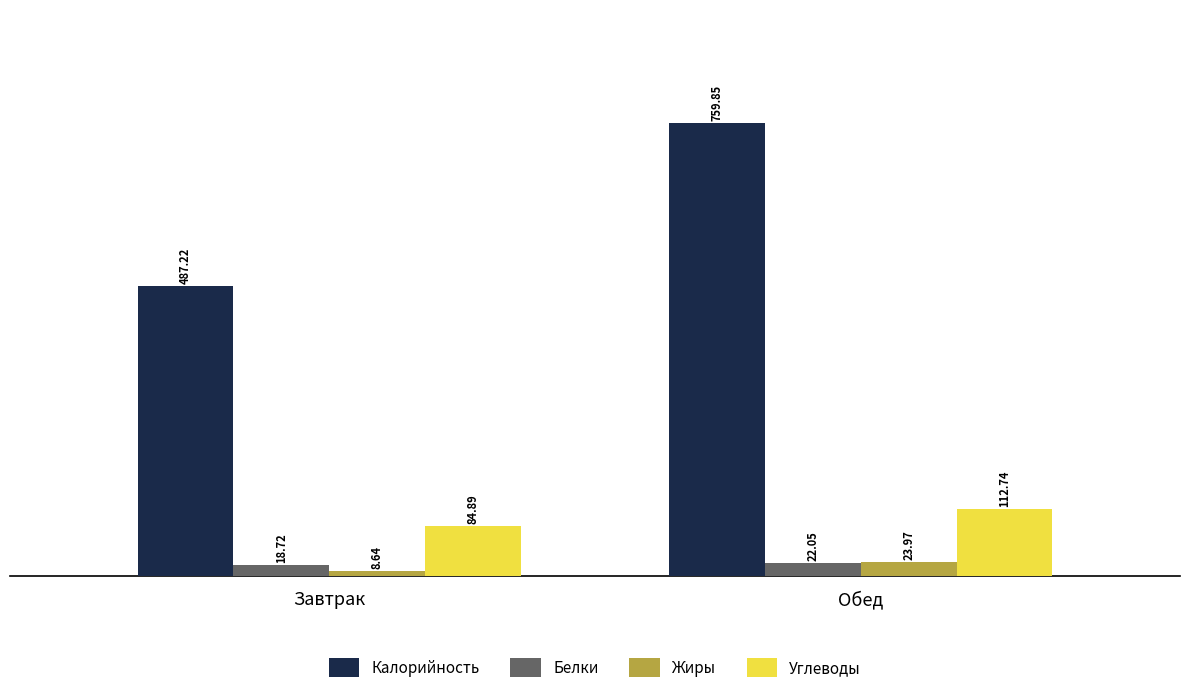

Is the value of Калорийность at Завтрак greater than the value of Белки at Обед?

Yes